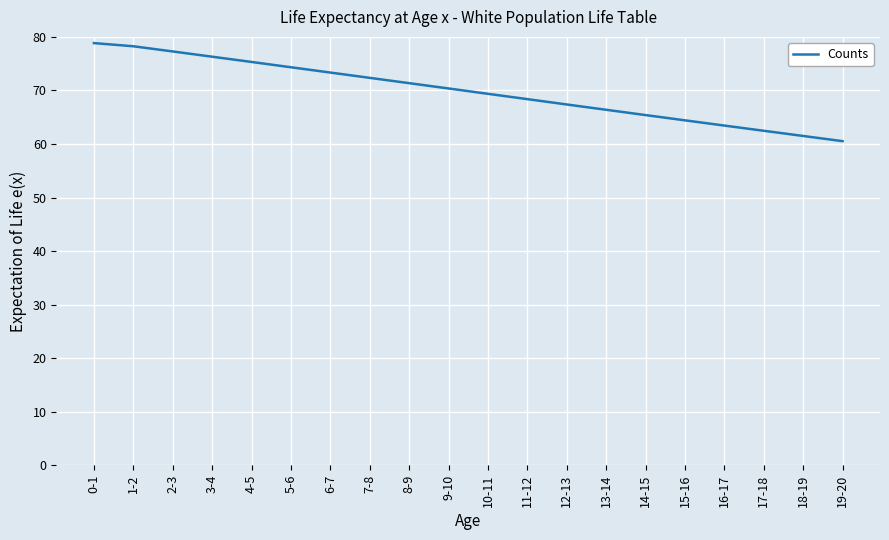

What position from the left is 6-7?

7